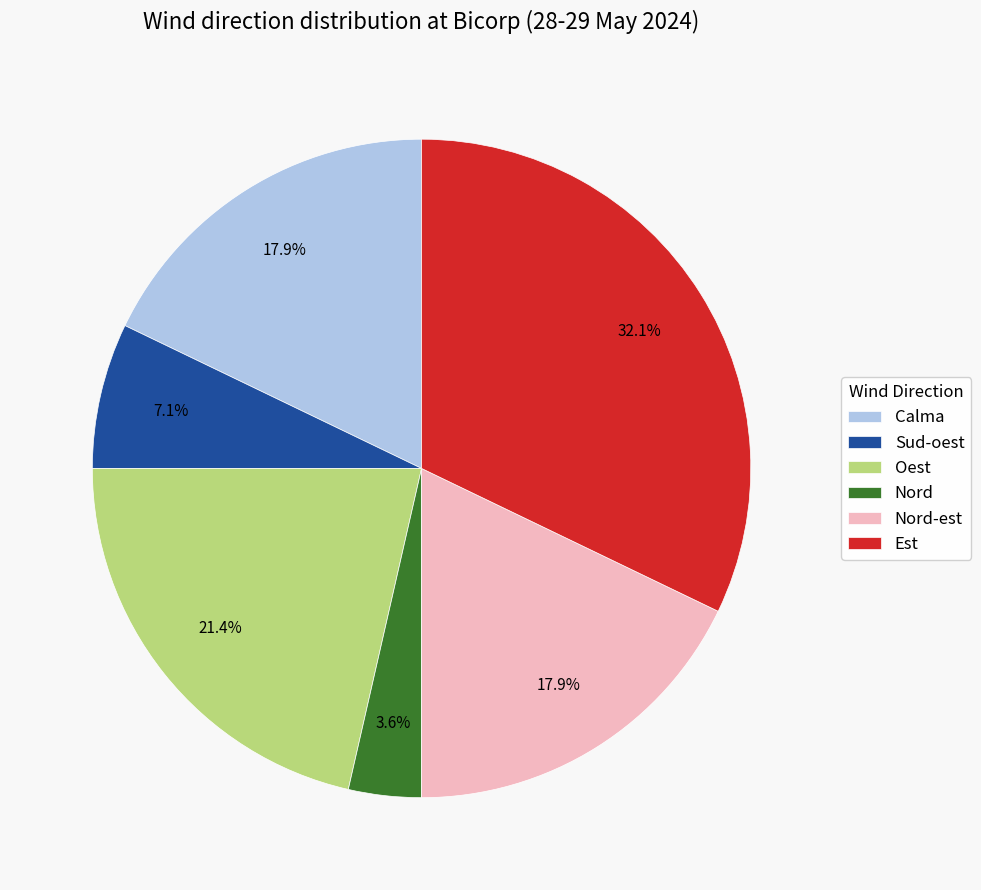

Is it true that Calma is 29% of the pie?

False